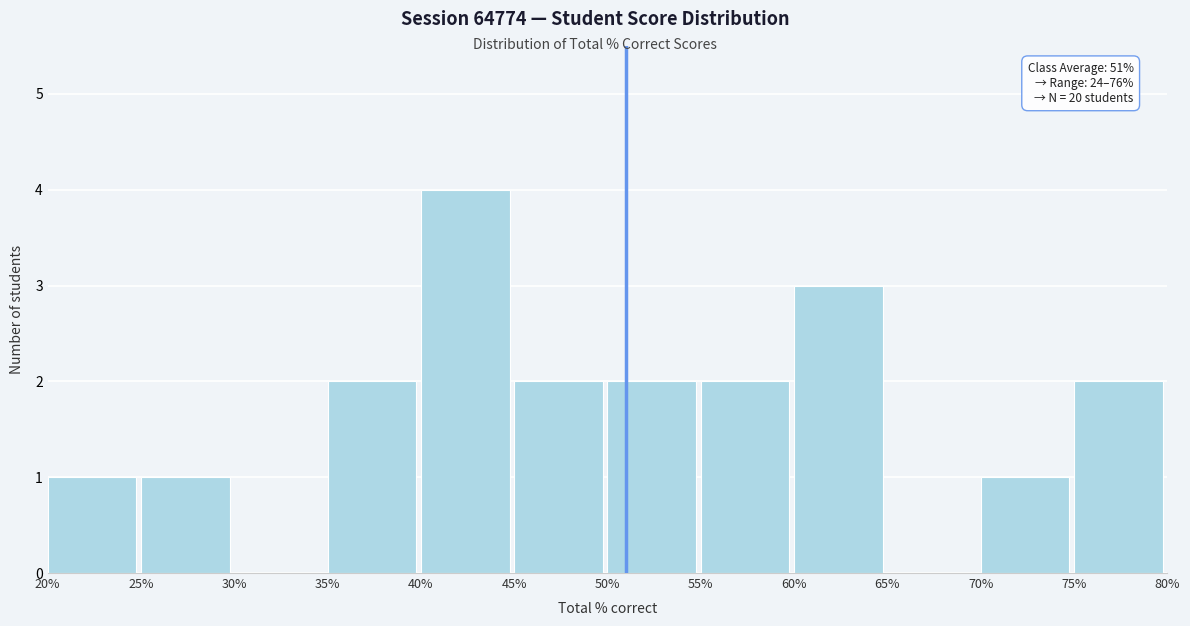

Which range on the x-axis has the tallest bar?

40% to 45%